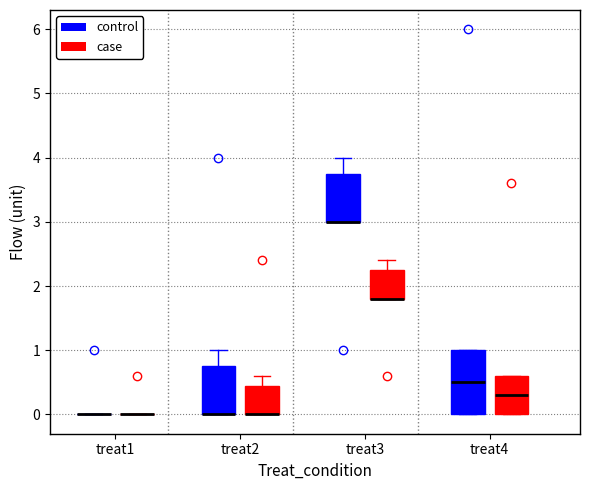

Comparing the boxes themselves (not the whiskers), which one is the tallest?

treat4 (control)